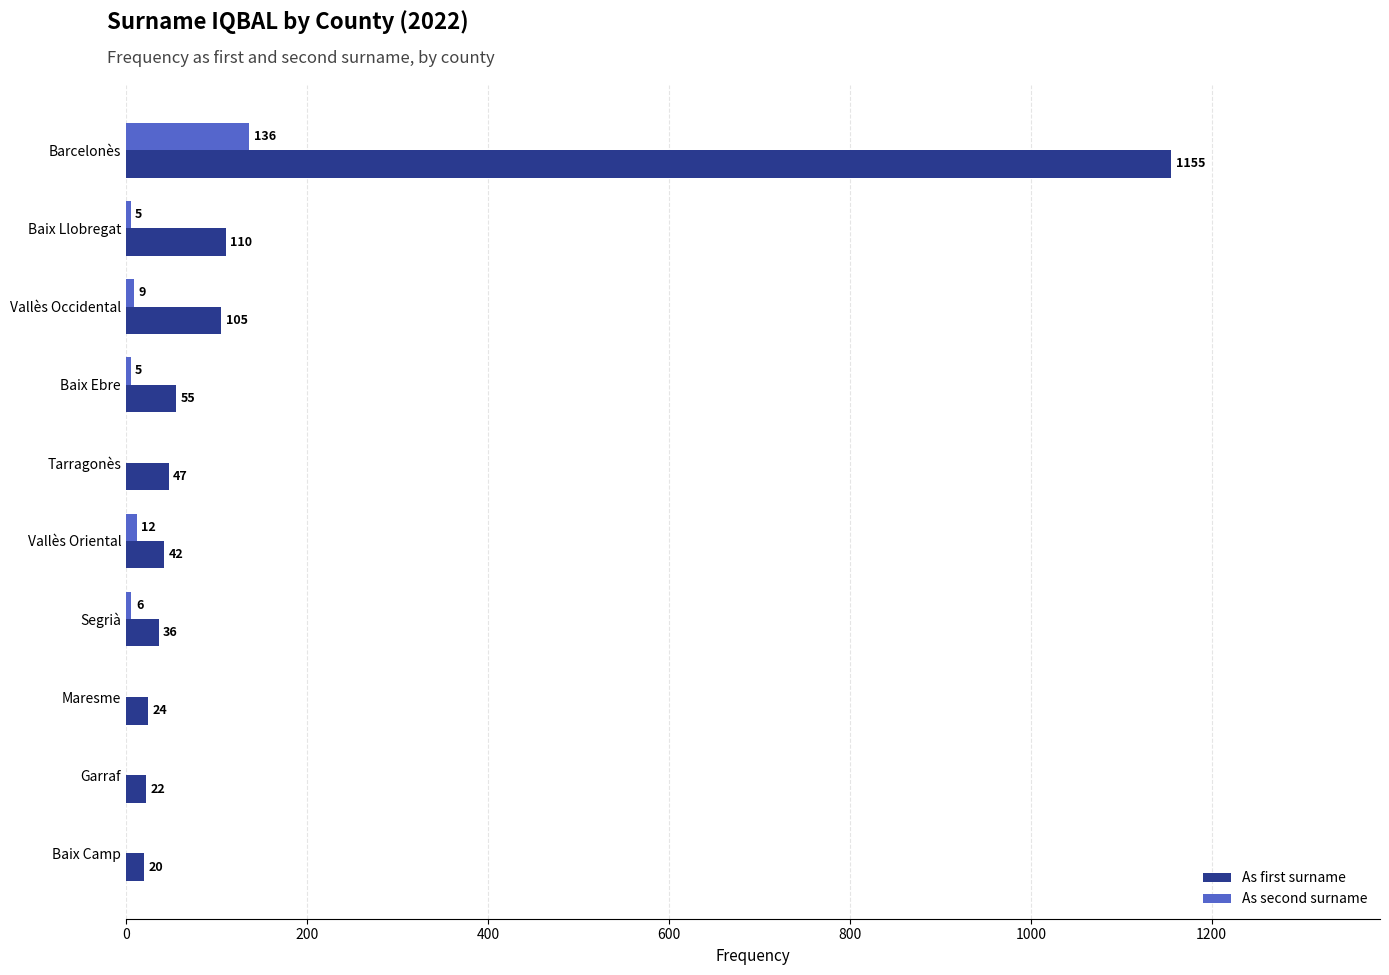

Which series has the largest range (max minus min)?

As first surname